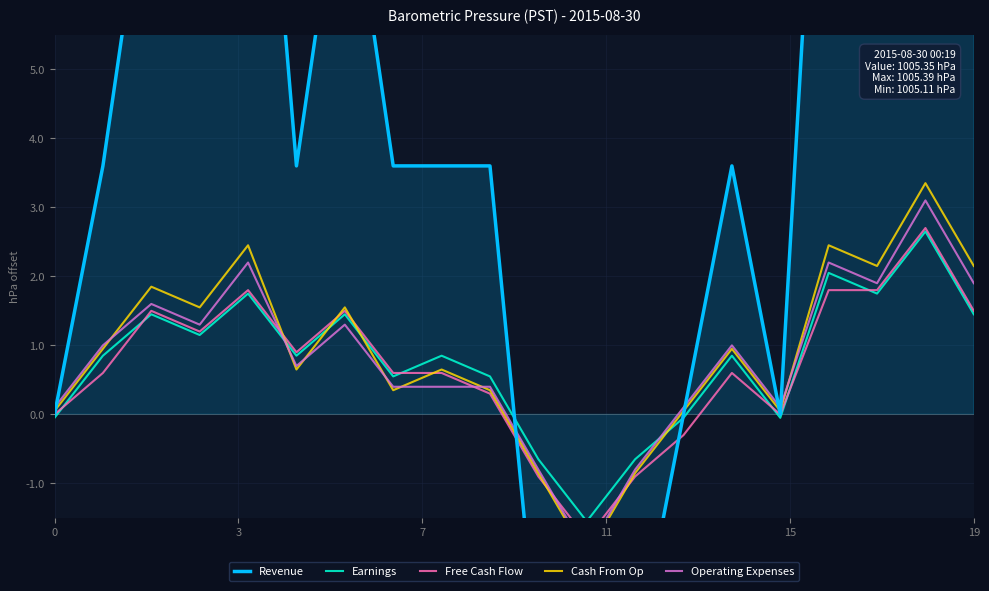

What are all the series names shown in the legend?

Revenue, Earnings, Free Cash Flow, Cash From Op, Operating Expenses